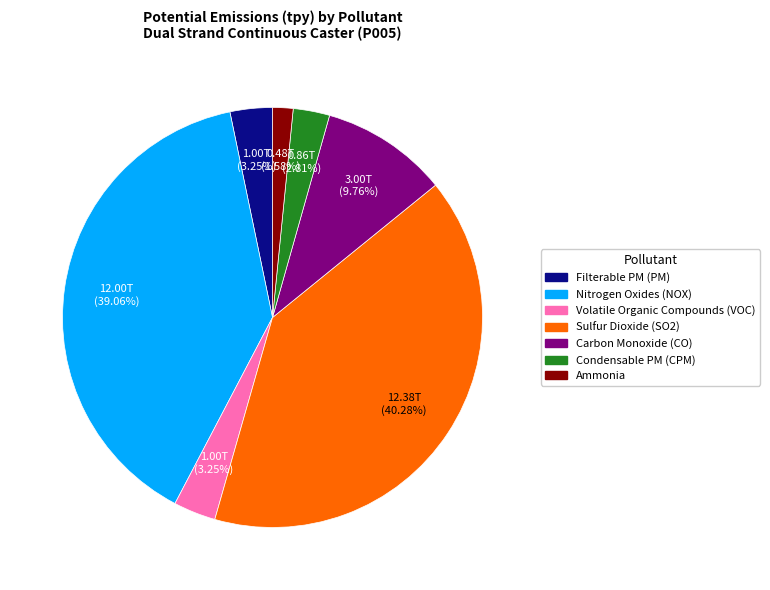

What percentage do Volatile Organic Compounds (VOC) and Ammonia together represent?

4.8%